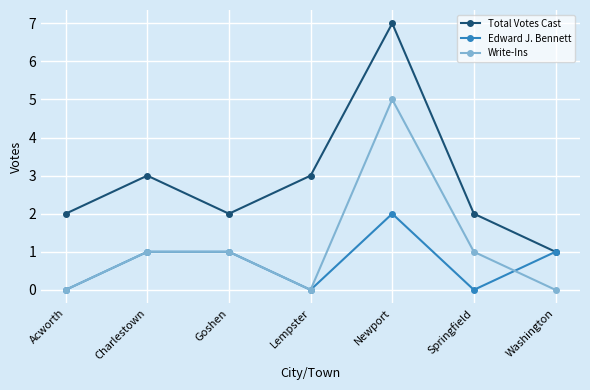

How many Write-Ins values are between 0 and 1?

6